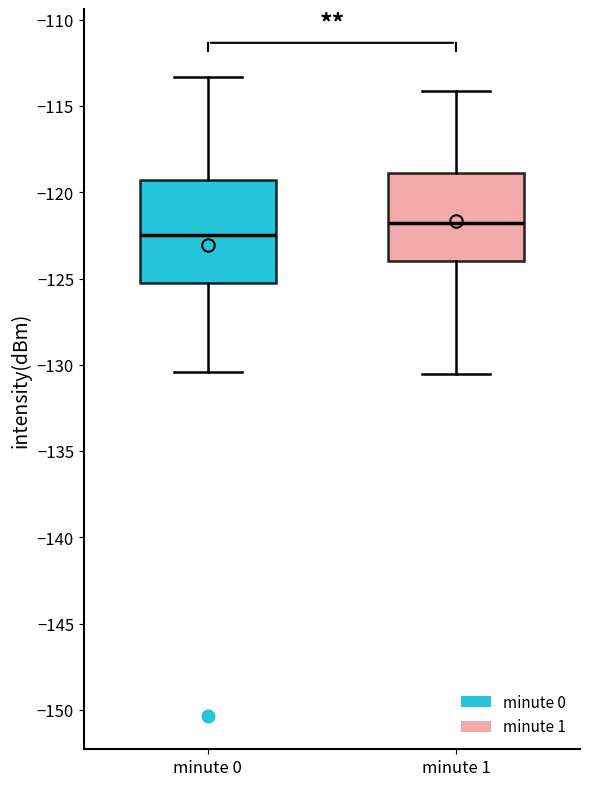

Which box has the lowest median line?

minute 0